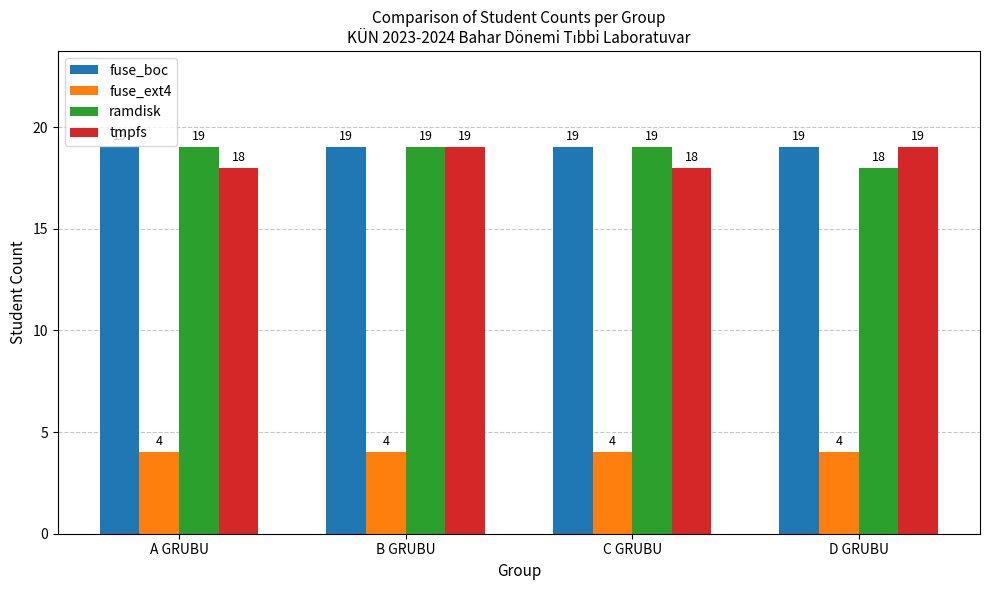

What are all the series names shown in the legend?

fuse_boc, fuse_ext4, ramdisk, tmpfs